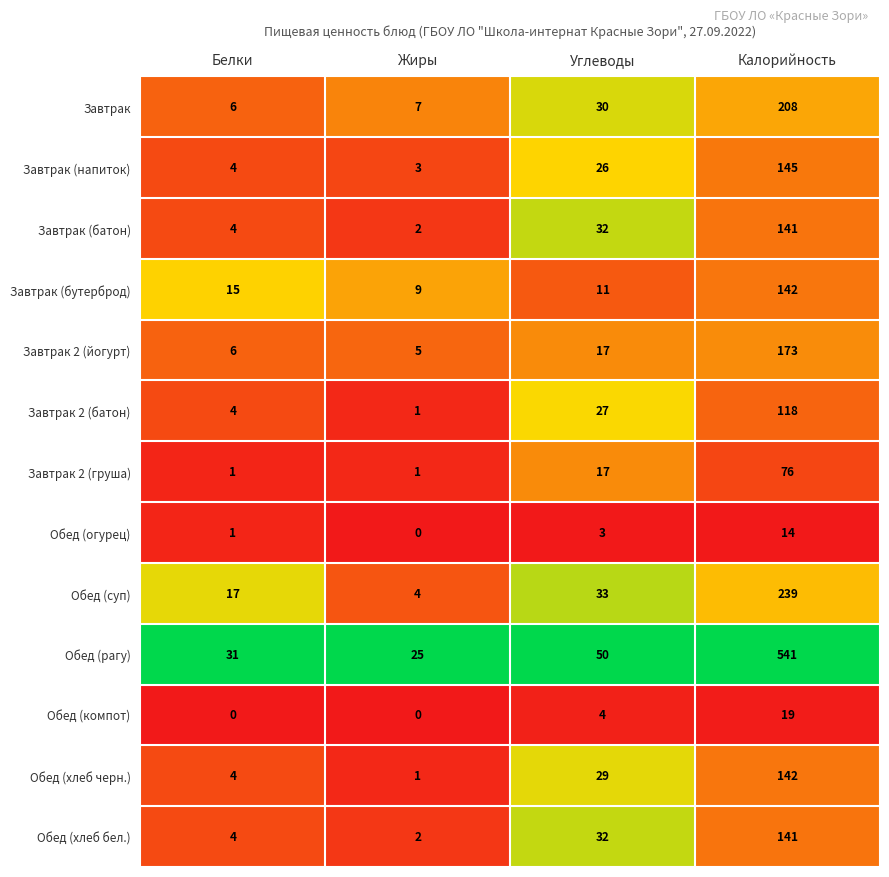

What is the difference between the highest and lowest values at Углеводы?

47